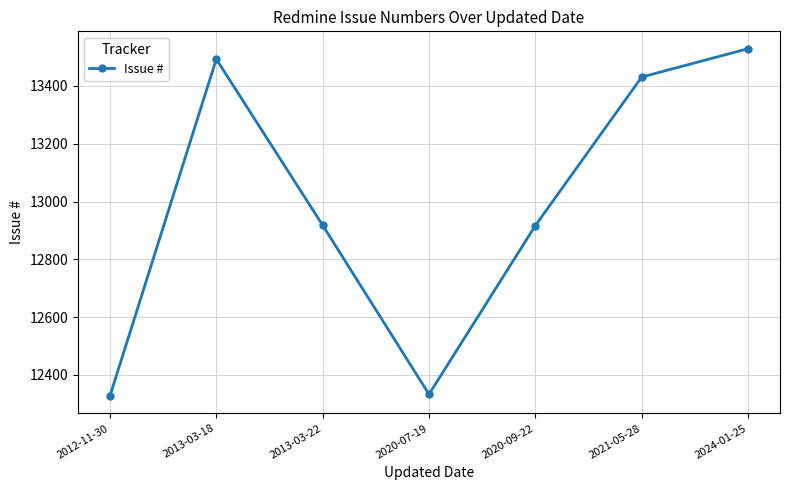

Which has a higher value, 2021-05-28 or 2020-07-19?

2021-05-28